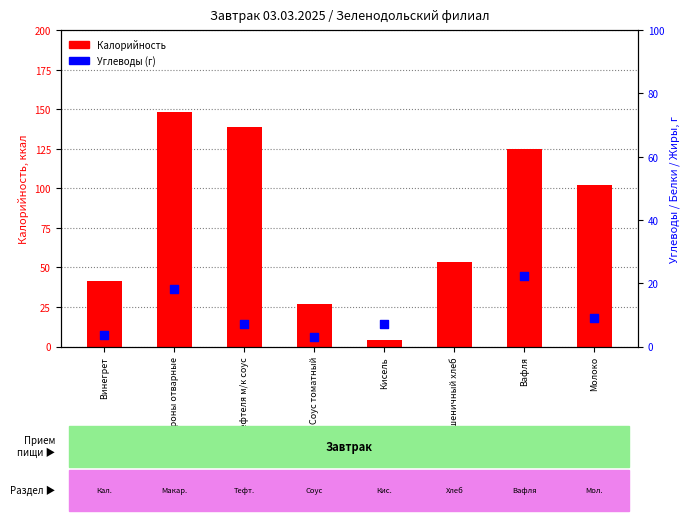

What are all the series names shown in the legend?

Калорийность, Углеводы